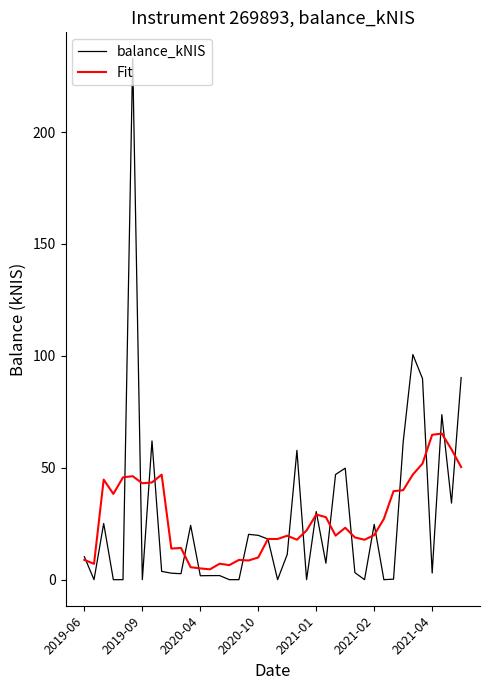

What is the greatest value displayed?

232.9